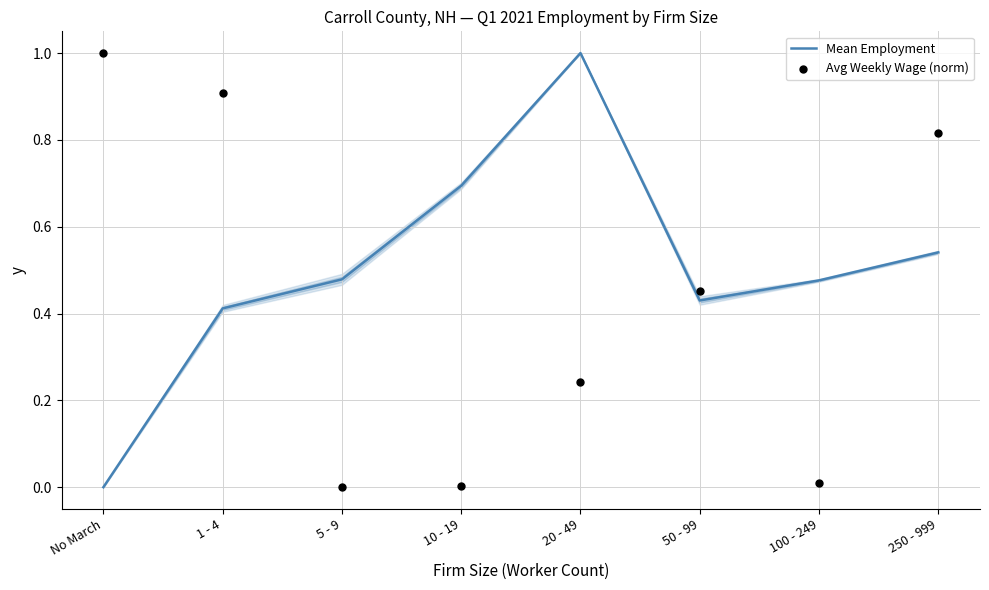

Is the value of Avg Weekly Wage (norm) at 5 - 9 greater than the value of Mean Employment at 10 - 19?

No